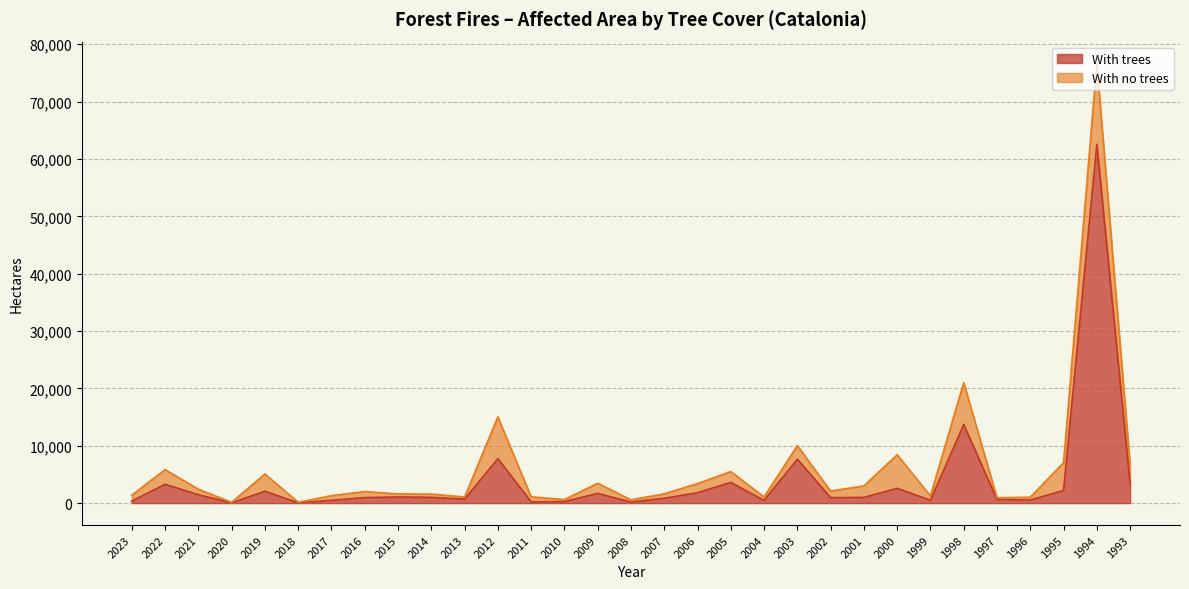

List the labels in order of value, smallest first.

2018, 2020, 2008, 2011, 2010, 2023, 2004, 1999, 2017, 1996, 1997, 2013, 2007, 2002, 2016, 2001, 2014, 2015, 2021, 2009, 2006, 2019, 1995, 2000, 2022, 1993, 2005, 2003, 2012, 1998, 1994